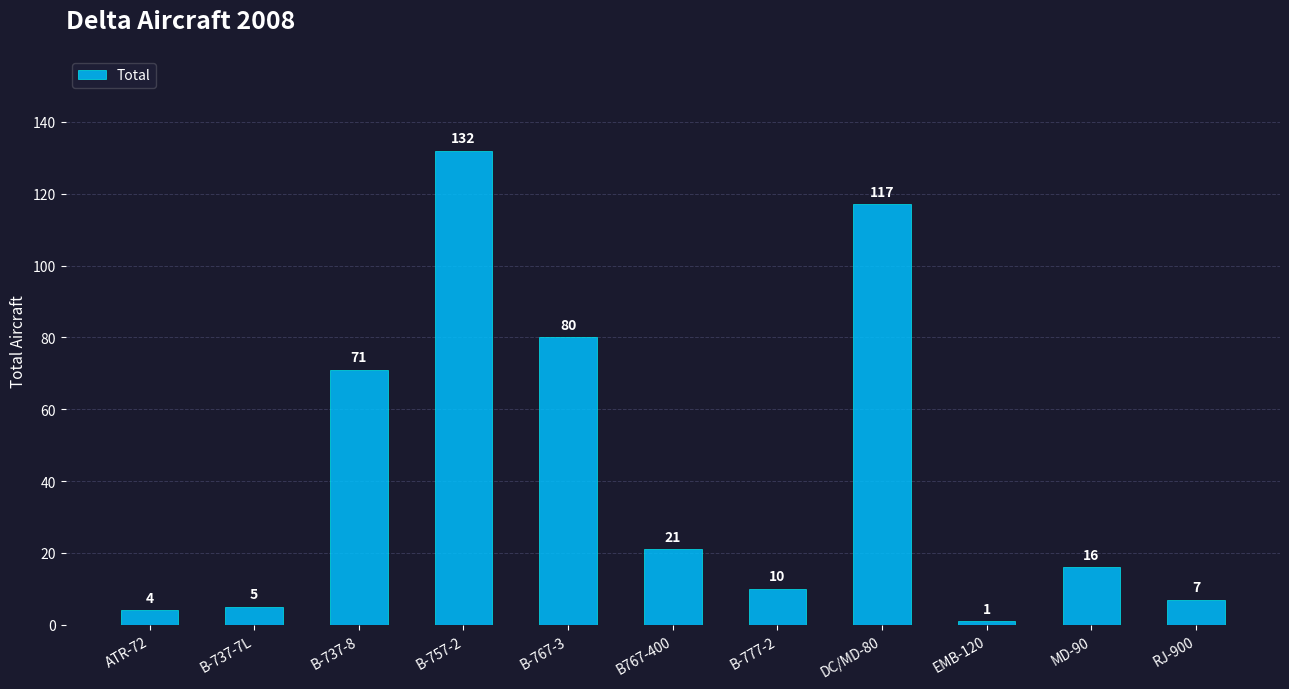

At which label is the value closest to 66?

B-737-8